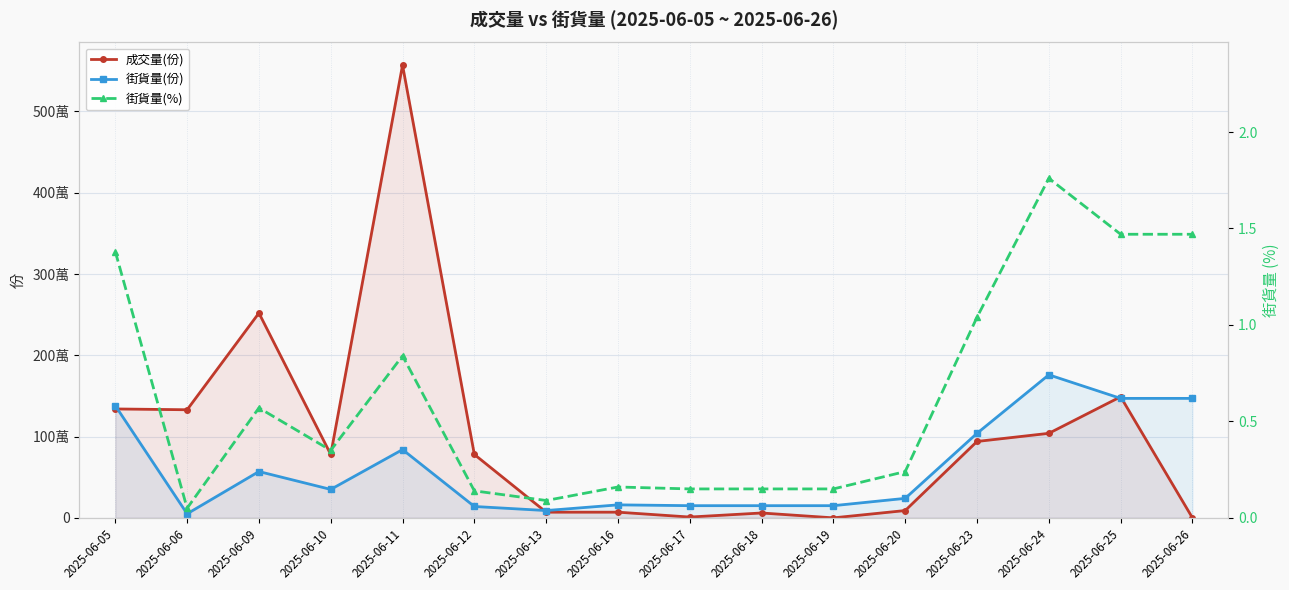

What is the difference between the highest and lowest values at 2025-06-20?

239999.8